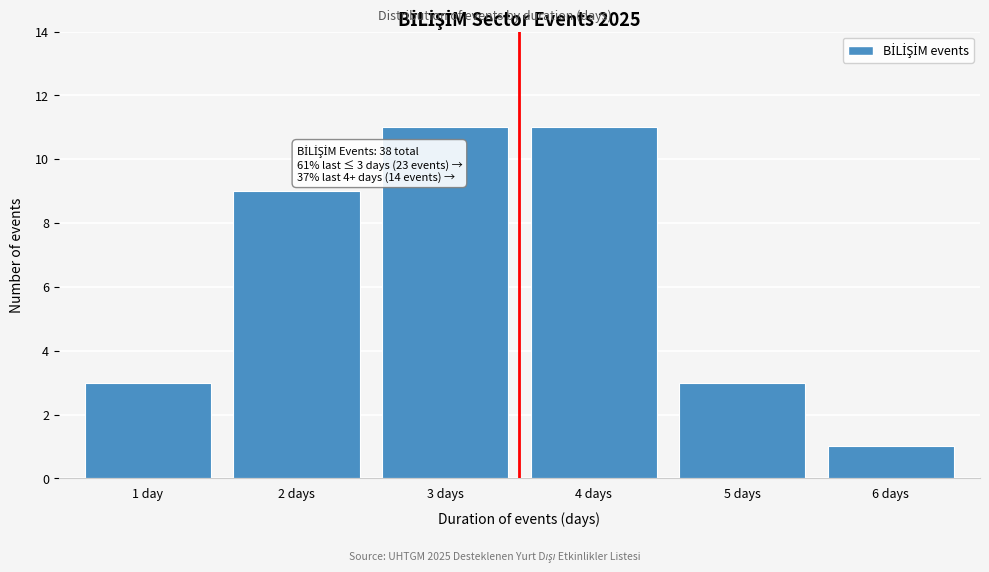

Reading left to right, transcribe all the data shown in this chart.

1 day=3	2 days=9	3 days=11	4 days=11	5 days=3	6 days=1